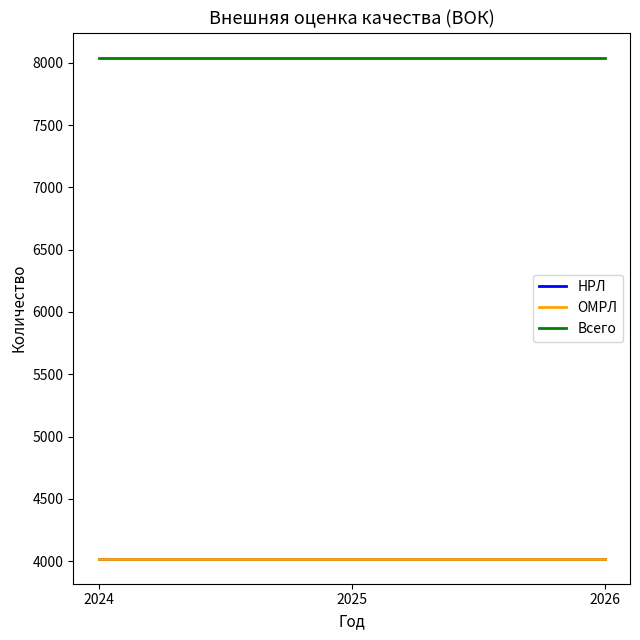

What is the value of the Всего point at the 1st from the left?

8040